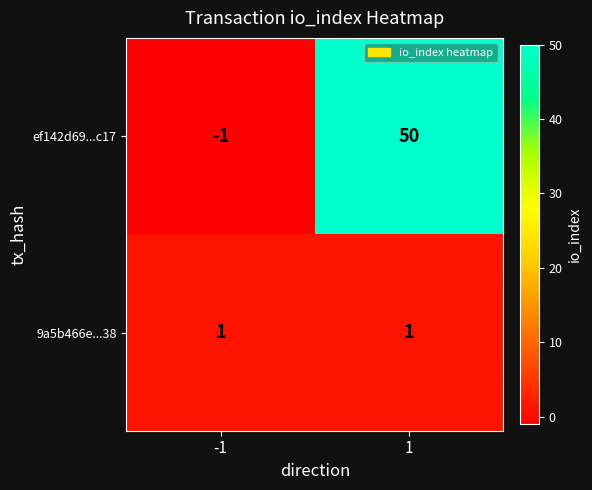

Which series has the largest total across all categories?

ef142d69...c17